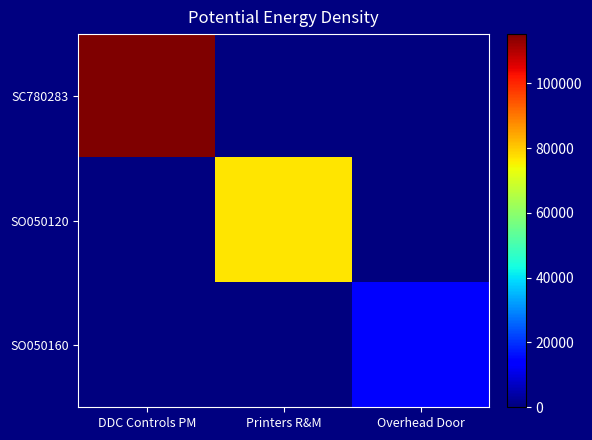

Which series changed the most between DDC Controls PM and Printers R&M?

SC780283